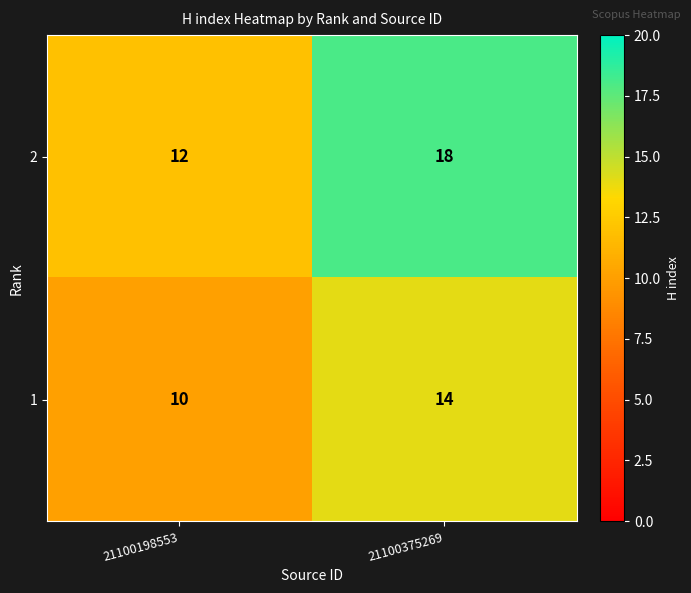

List the series in order of their overall mean, highest first.

2, 1